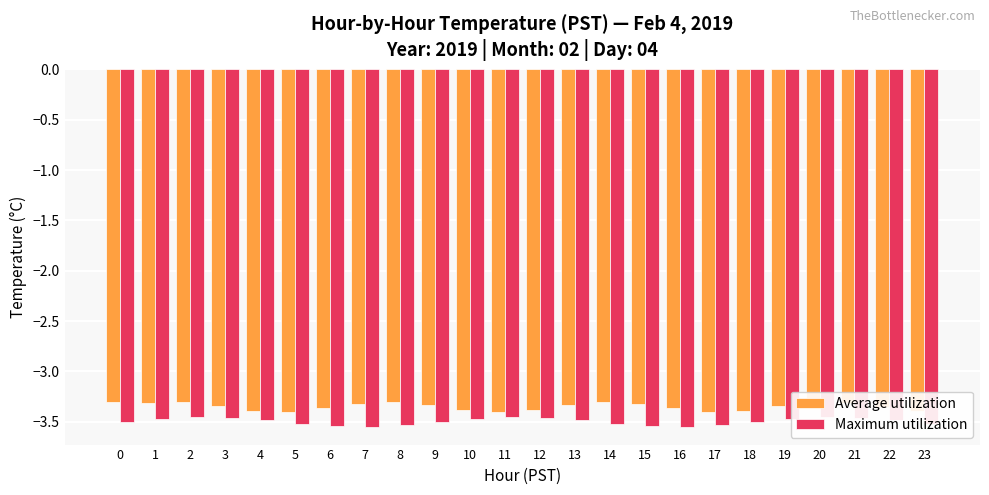

Is it true that Average utilization equals -3.4 at 4?

True